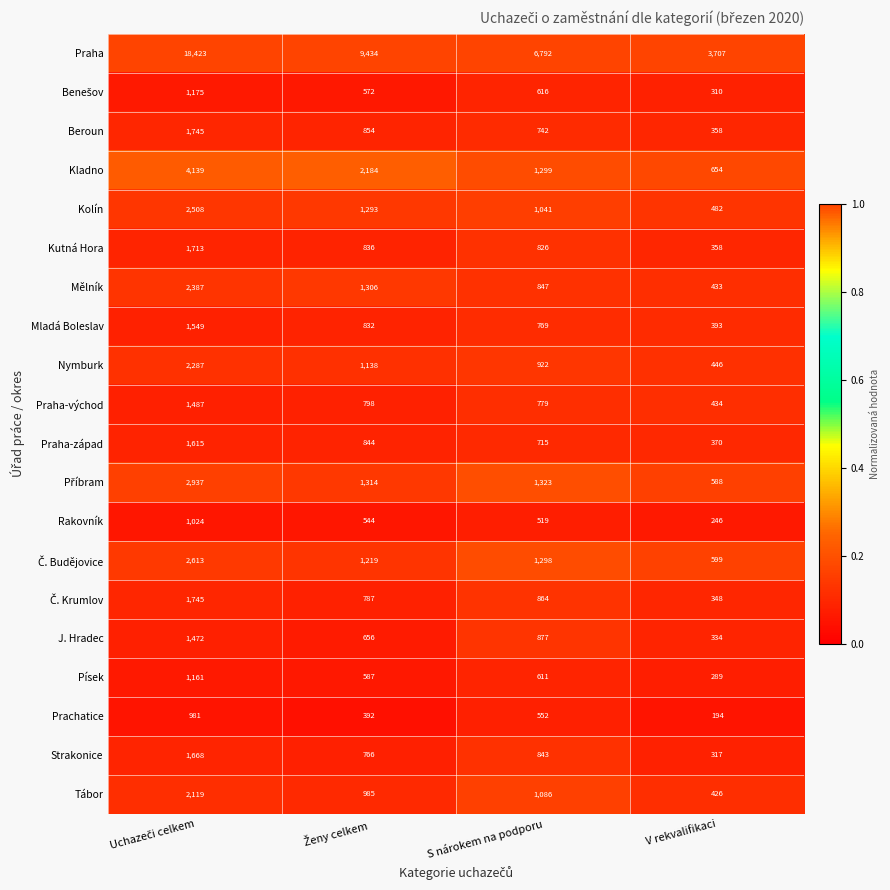

True or false: Kutná Hora has a value of 826 at S nárokem na podporu.

True